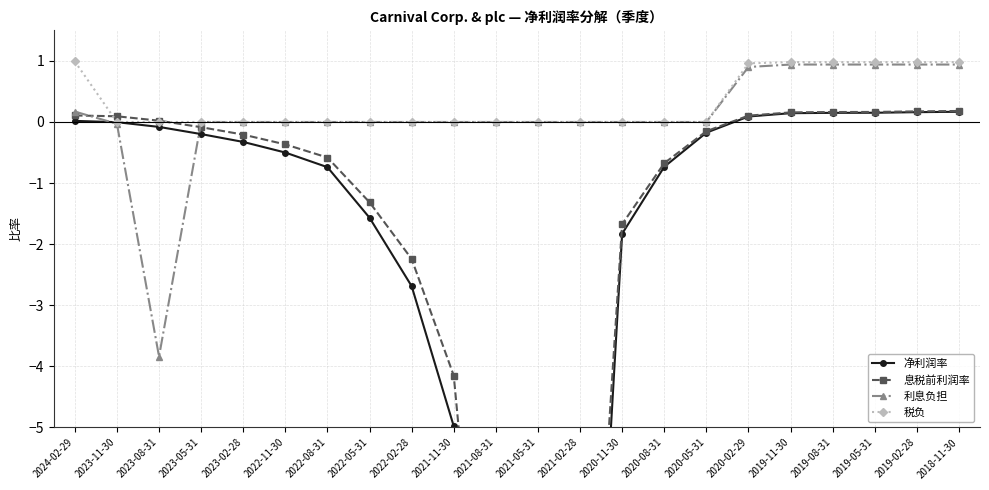

Which label corresponds to the smallest value in the chart?

2021-05-31